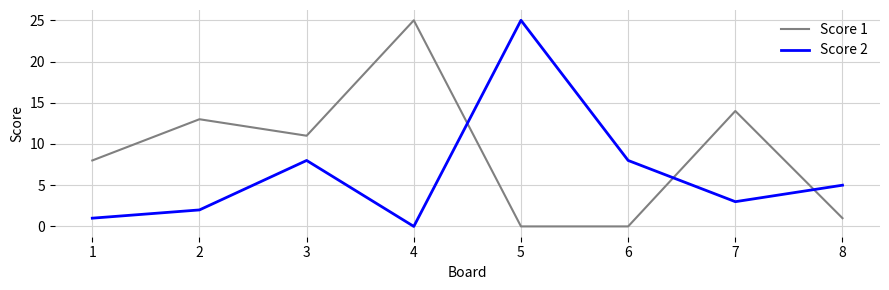

List the series in order of their overall mean, lowest first.

Score 2, Score 1